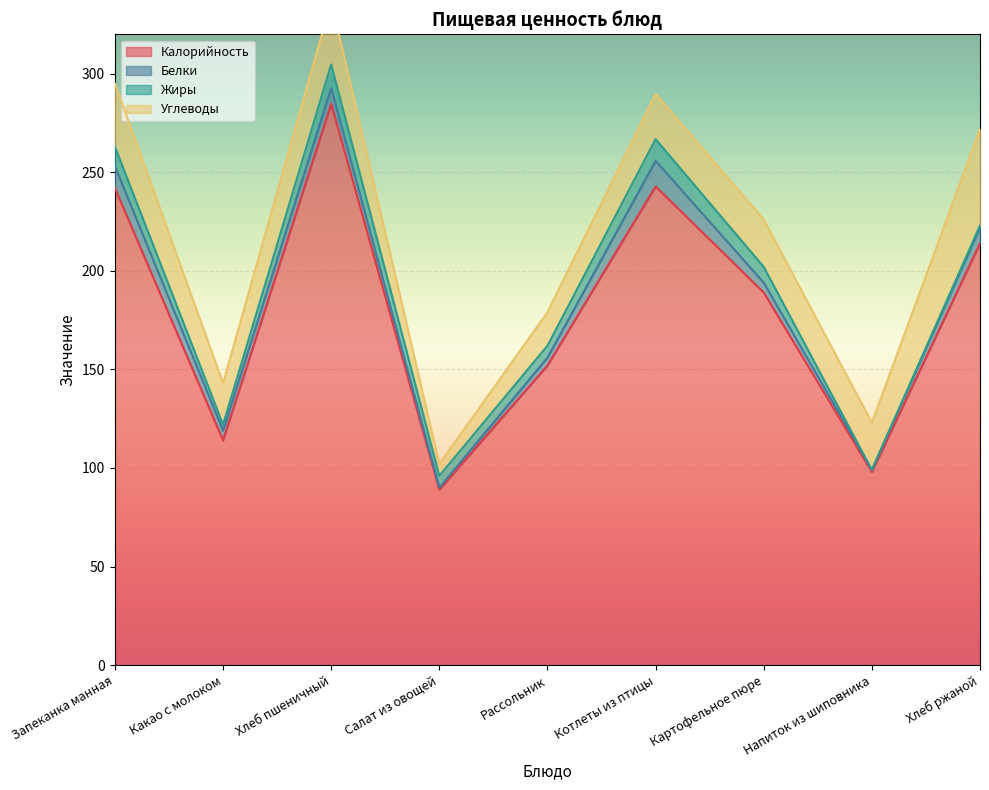

What is the difference between the highest and lowest values at Хлеб пшеничный?

276.7